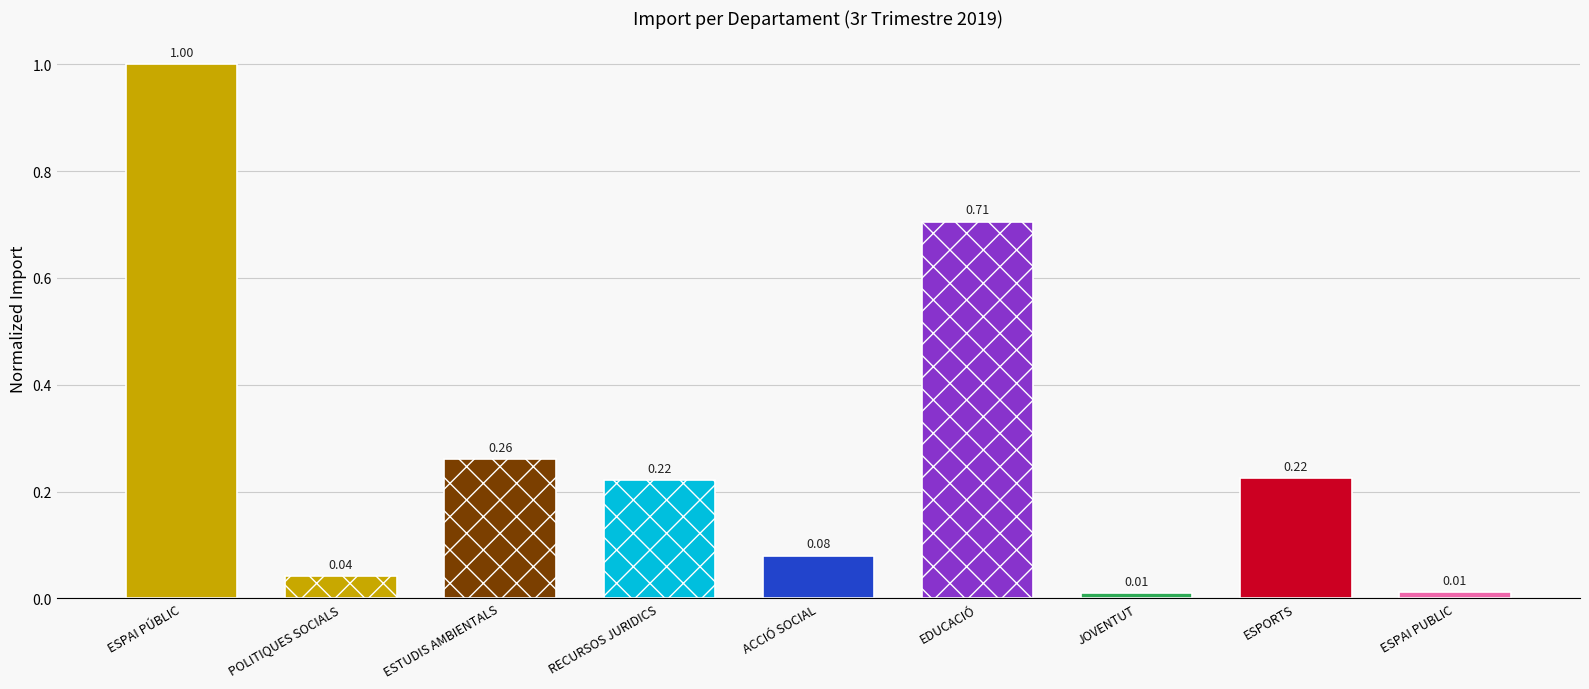

What is the label of the 8th bar from the right?

POLITIQUES SOCIALS